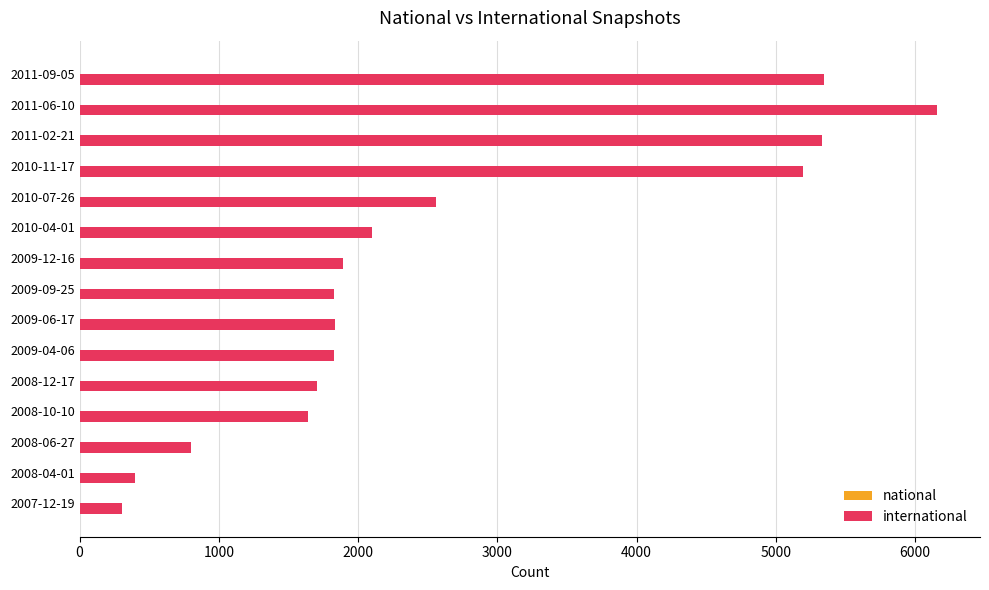

Is it true that the value at 2010-11-17 is 5194?

True